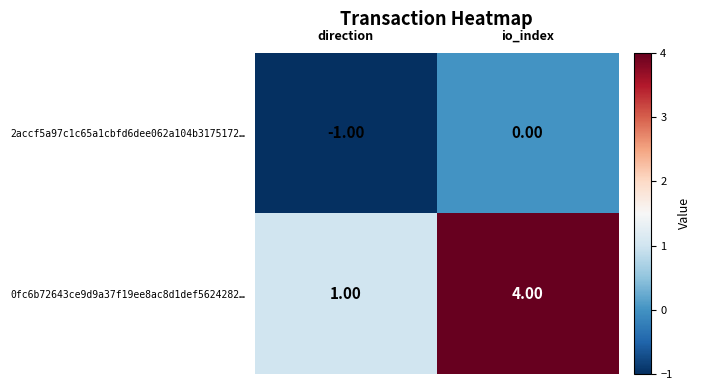

What is the difference between the maximum and minimum values in the 0fc6b72643ce9d9a37f19ee8ac8d1def5624282… series?

3